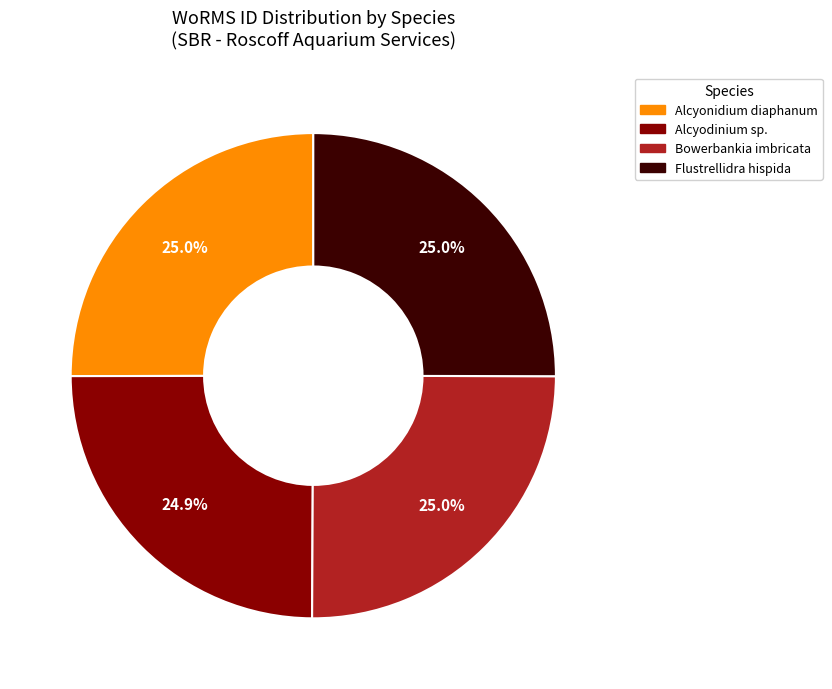

What is the ratio of the value at Flustrellidra hispida to the value at Bowerbankia imbricata?

1.0